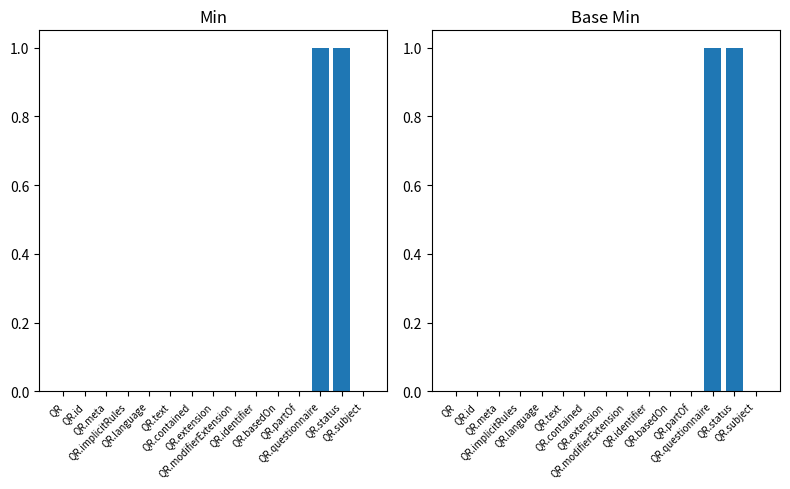

Count the Base Min values in the range 0 to 1.

15